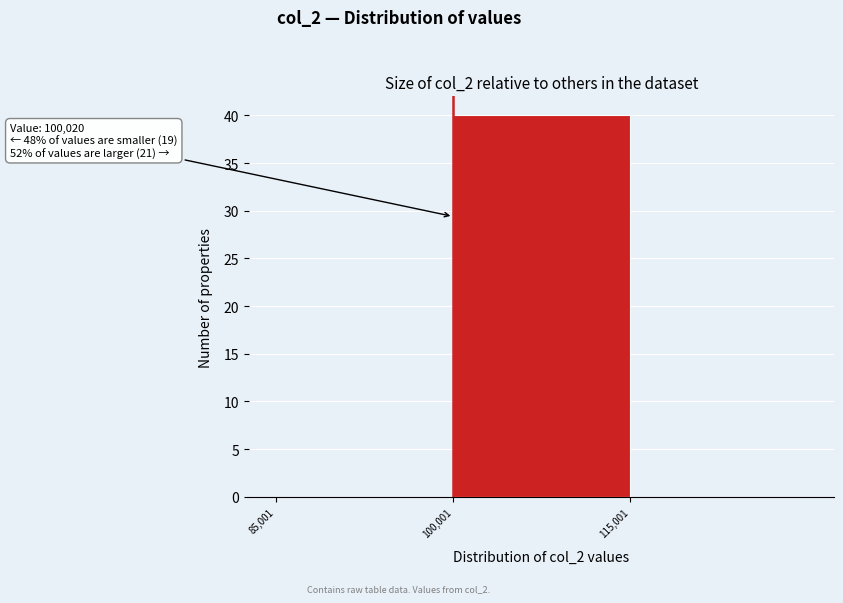

Which range on the x-axis has the tallest bar?

100000 to 116000